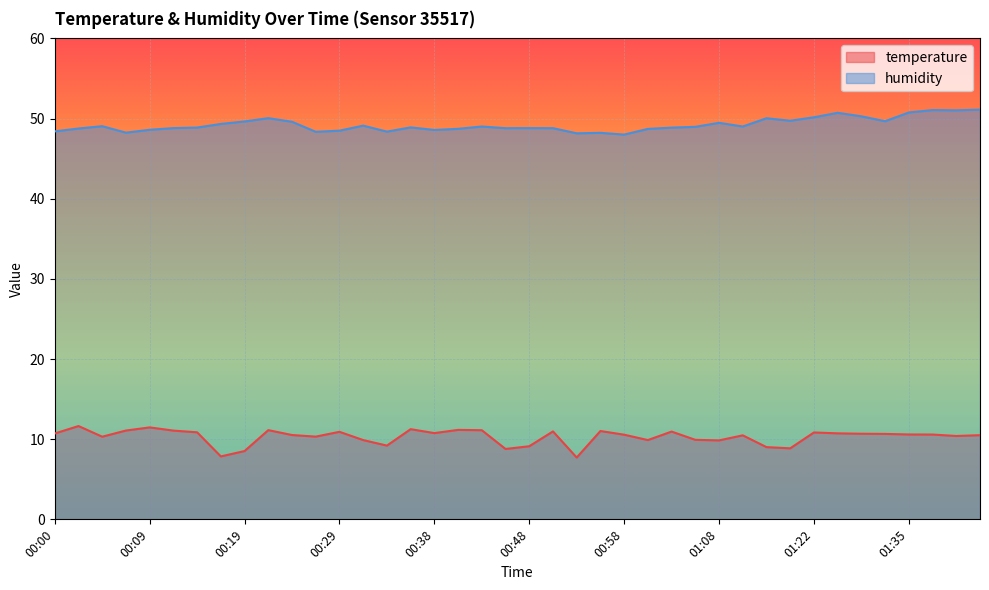

What is the spread (max minus min) of values at 00:31?

39.2